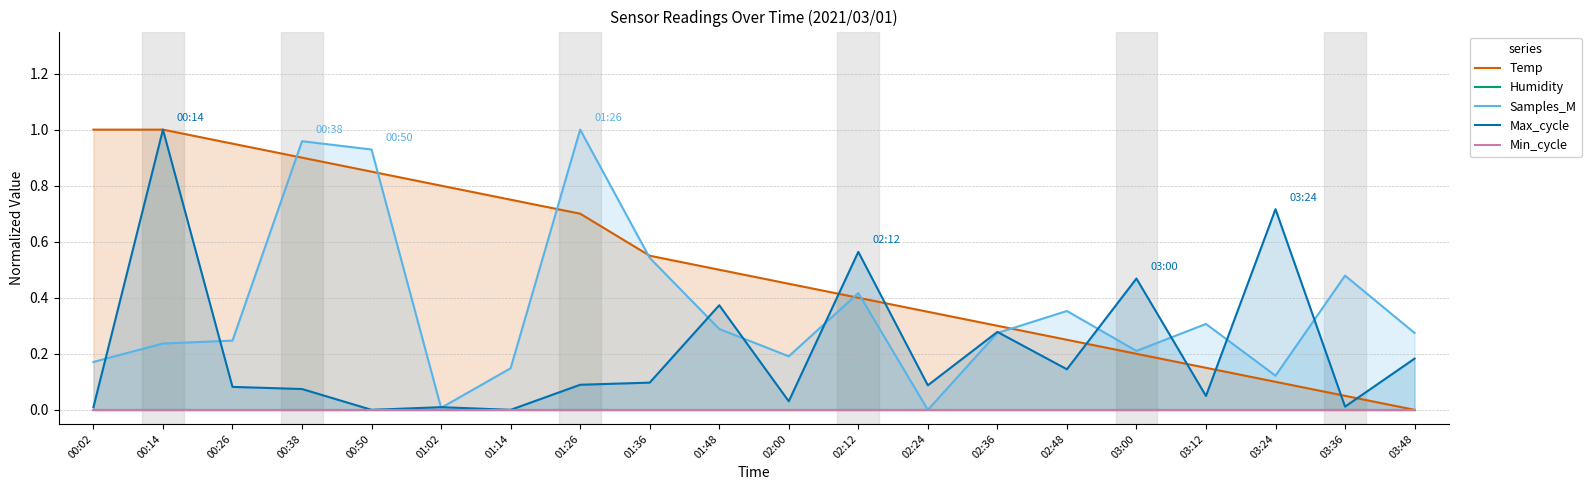

How many categories are shown in the chart?

20